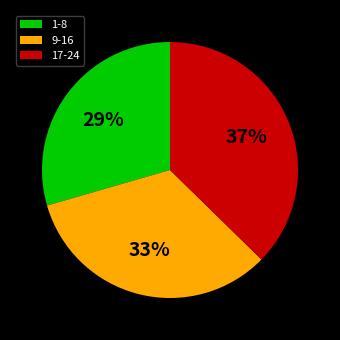

Do 9-16 and 17-24 together represent more than half of the pie?

Yes